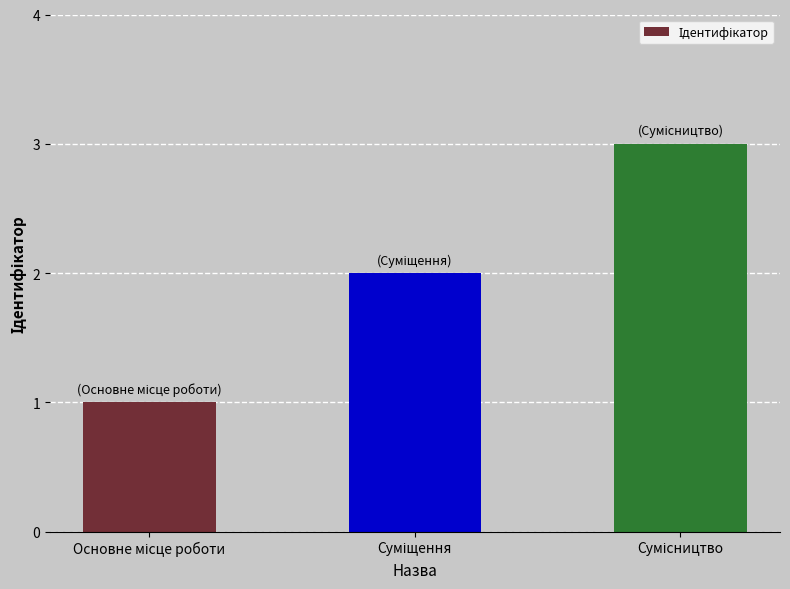

What is the sum of all values?

6